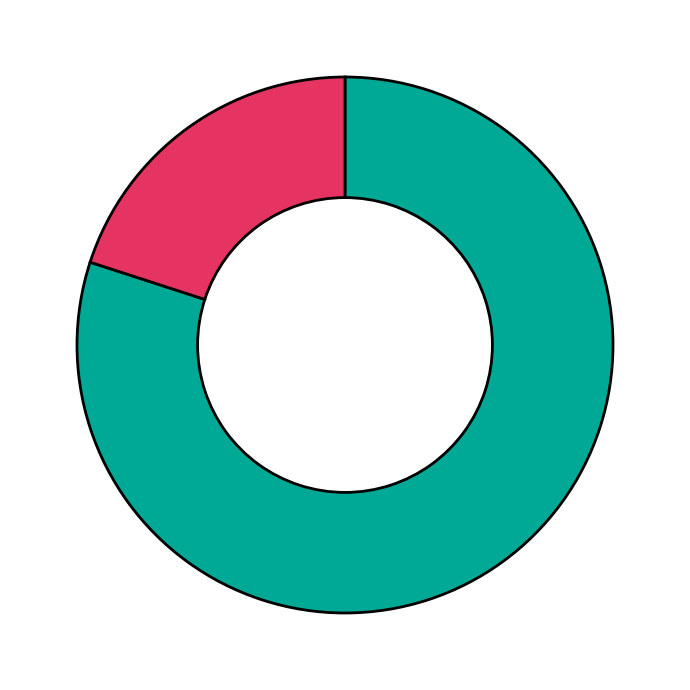

Is there any slice that represents more than half of the pie?

Yes